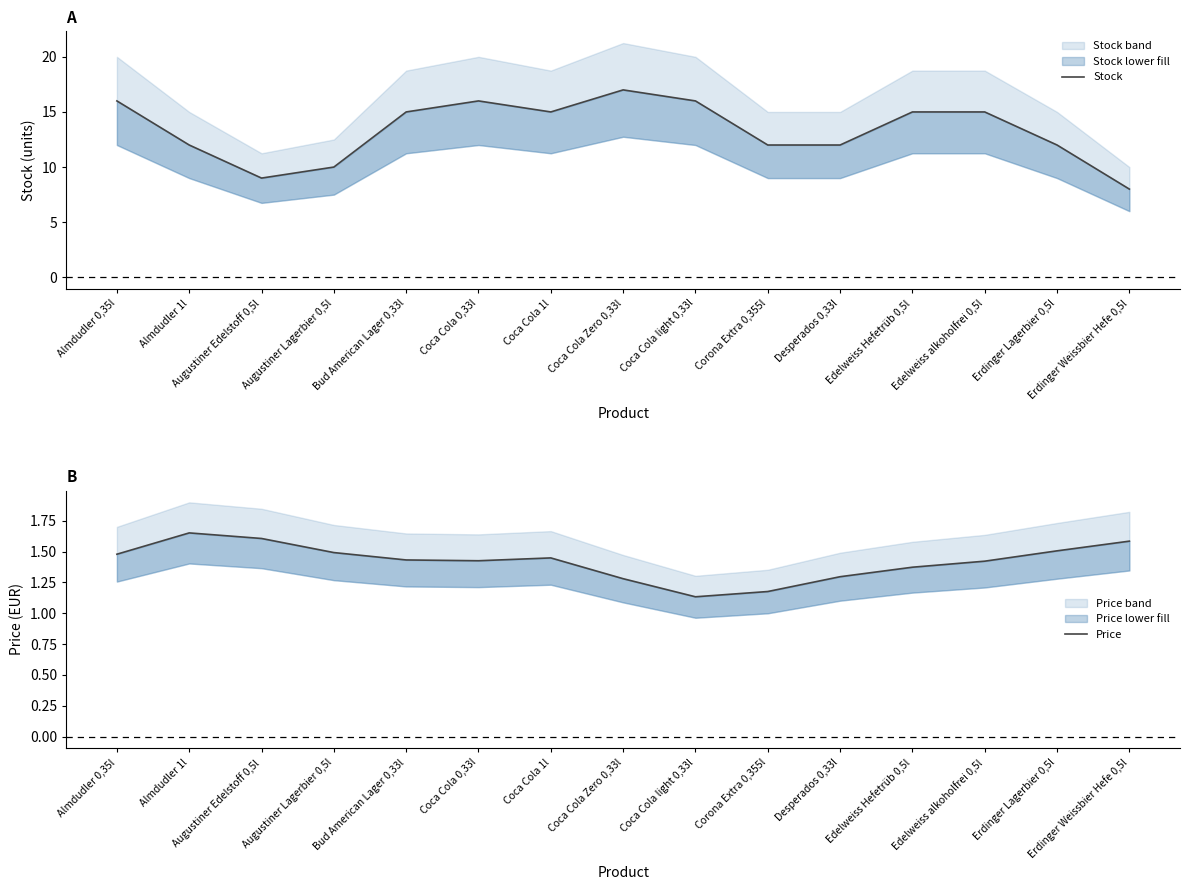

At which category does Stock reach its first local peak?

Coca Cola 0,33l